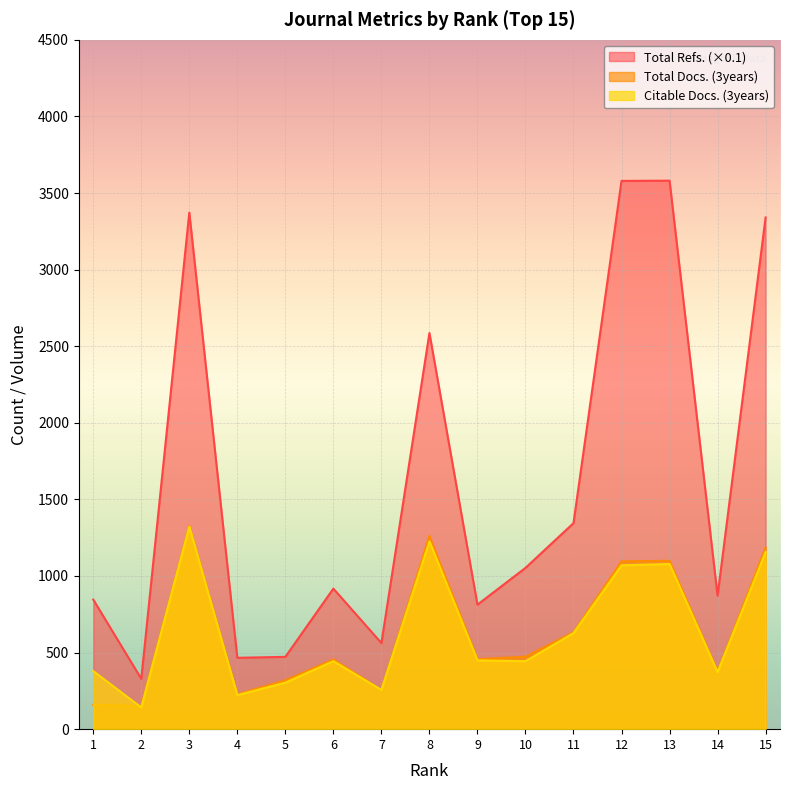

The Total Refs. series shows 984.3 at 7. True or false?

False